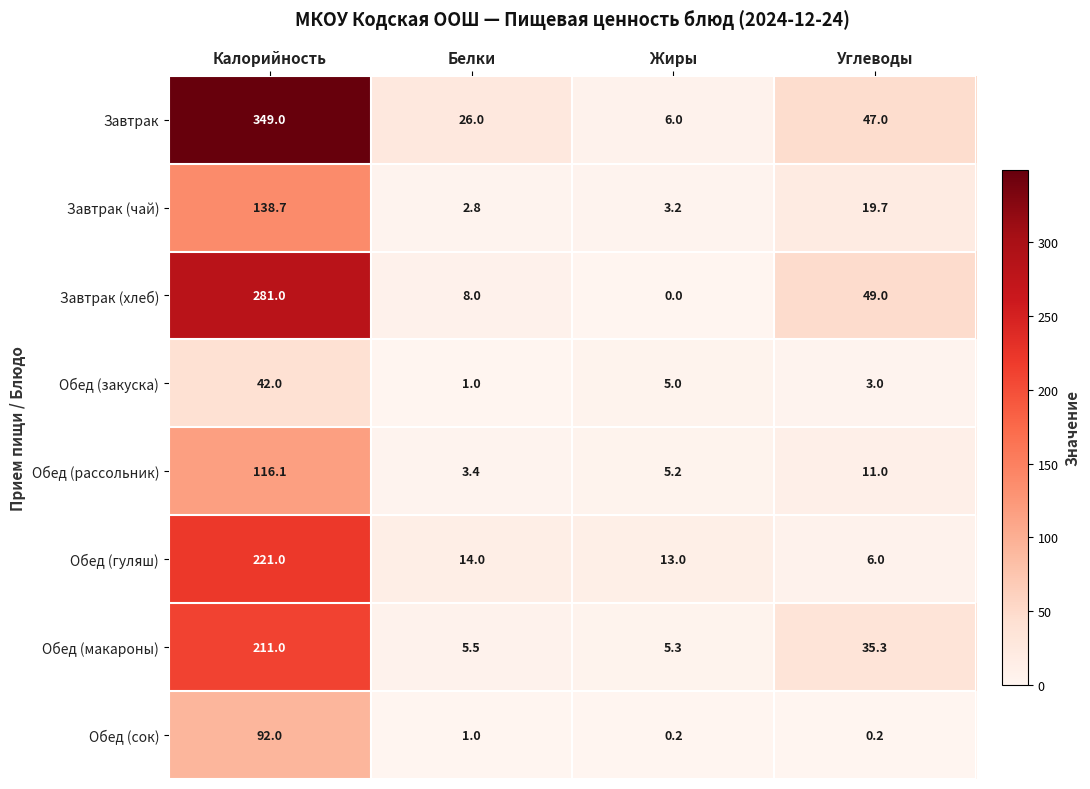

Is it true that Обед (гуляш) equals 14.0 at Белки?

True